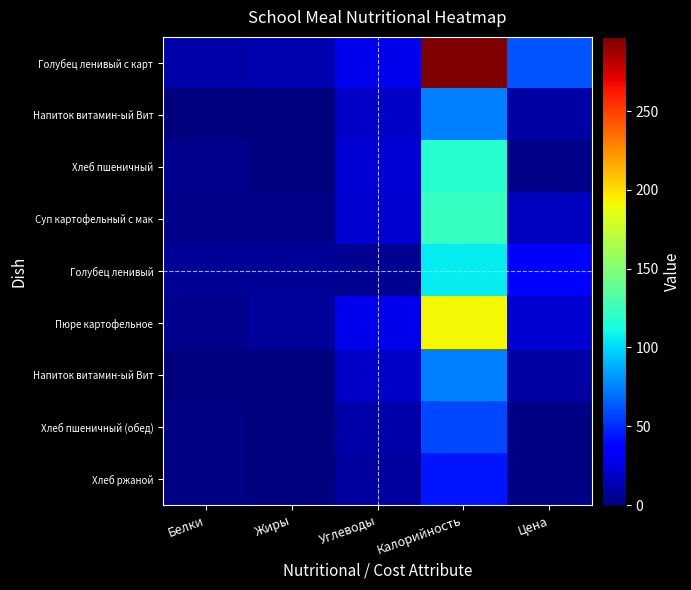

At which category is the sum across all series the highest?

Калорийность